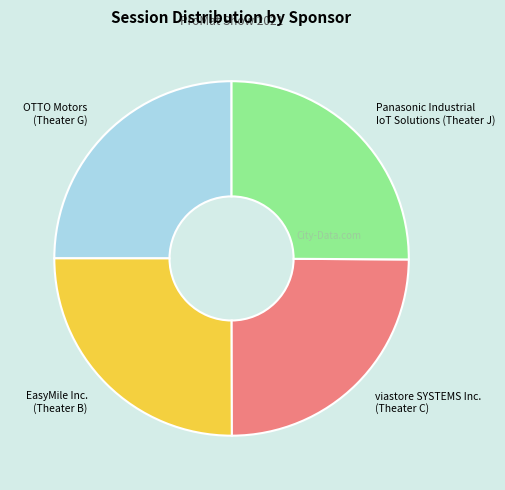

How many slices are in this pie chart?

4